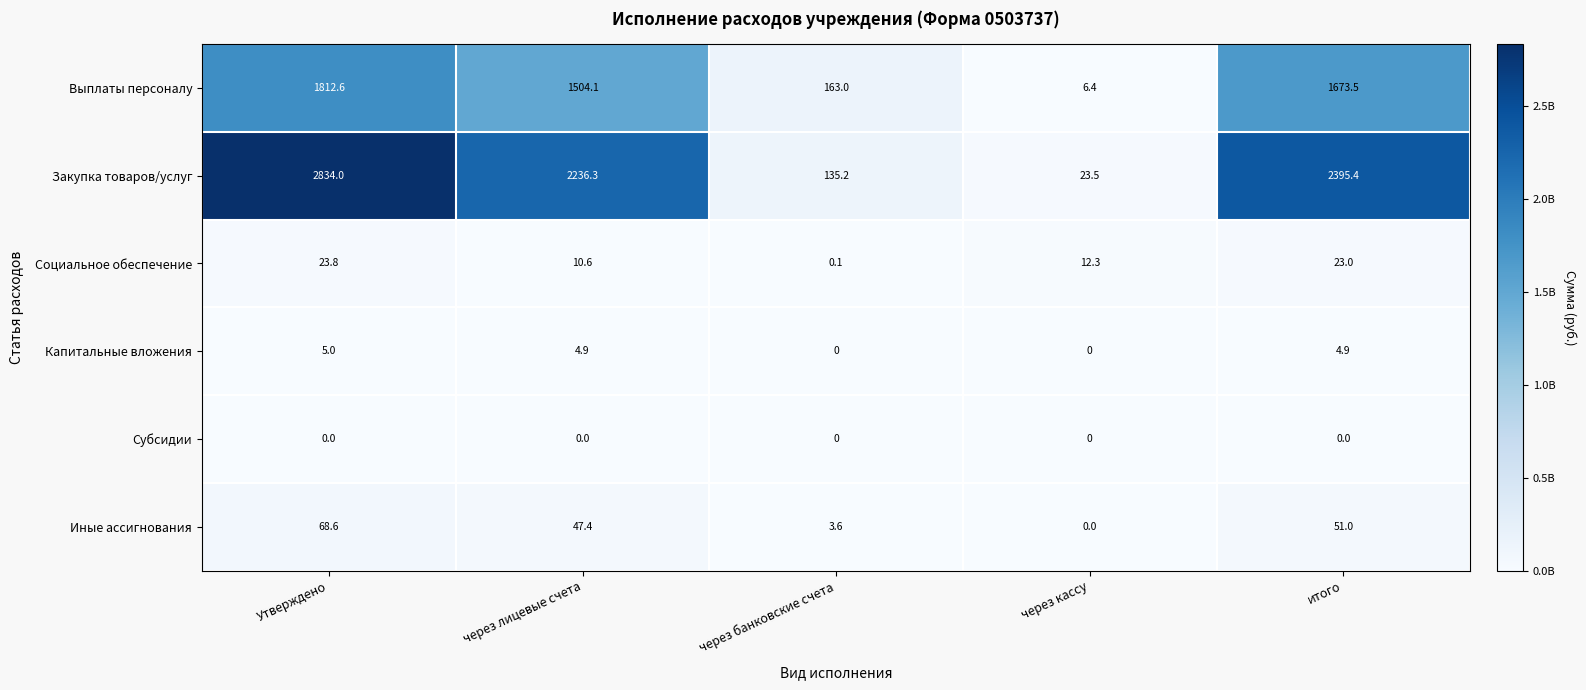

Is it true that Выплаты персоналу equals 994.2 at итого?

False